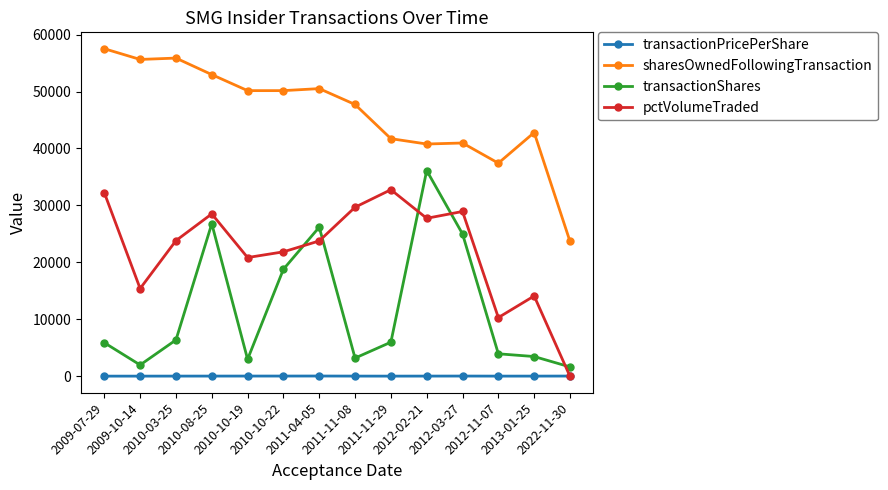

Rank the series by their maximum value, from lowest to highest.

transactionPricePerShare, pctVolumeTraded, transactionShares, sharesOwnedFollowingTransaction